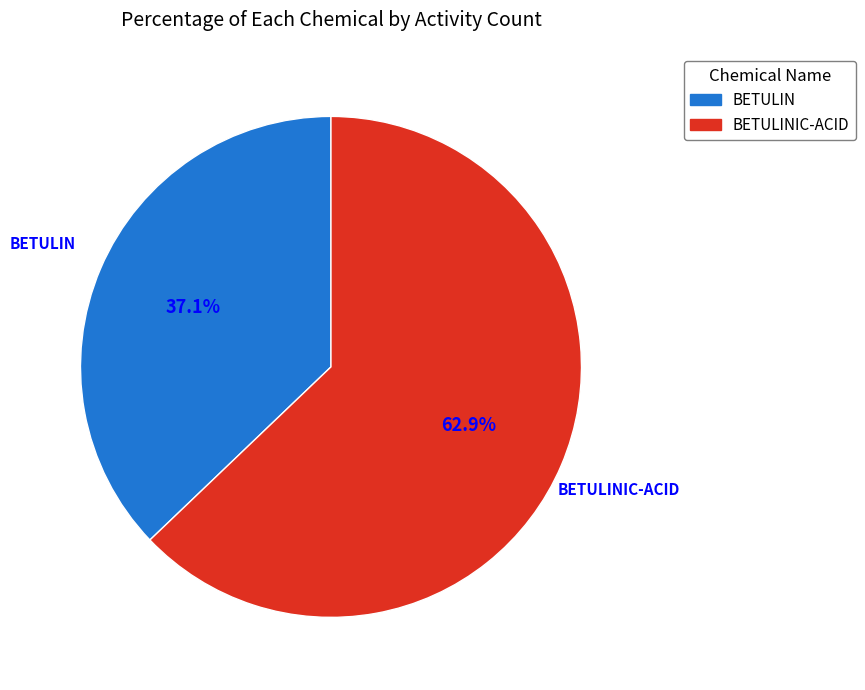

Does any single category account for the majority?

Yes